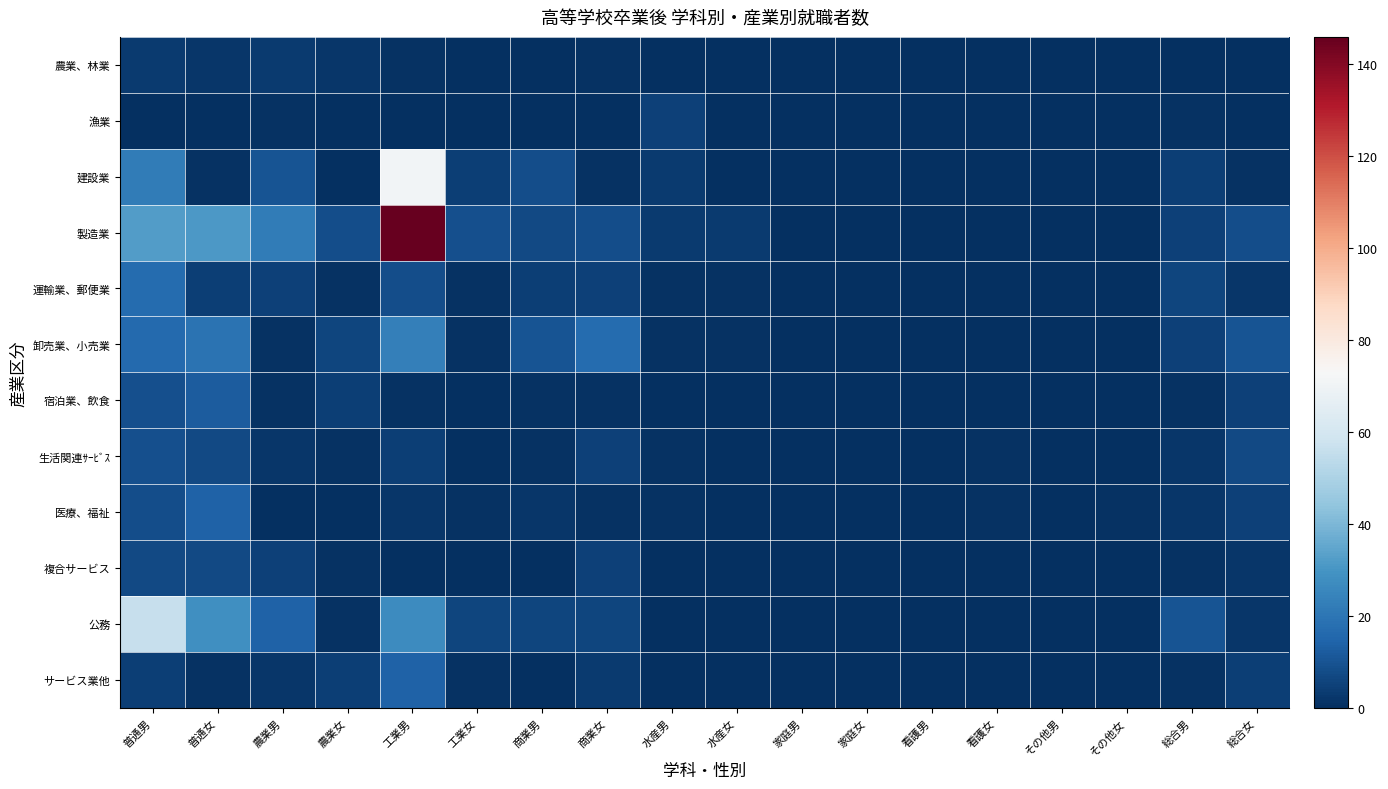

At 商業男, list the series in order from largest to smallest.

卸売業、小売業, 建設業, 製造業, 公務, 運輸業、郵便業, 医療、福祉, 宿泊業、飲食, 生活関連ｻｰﾋﾞｽ, 農業、林業, 漁業, 複合サービス, サービス業他